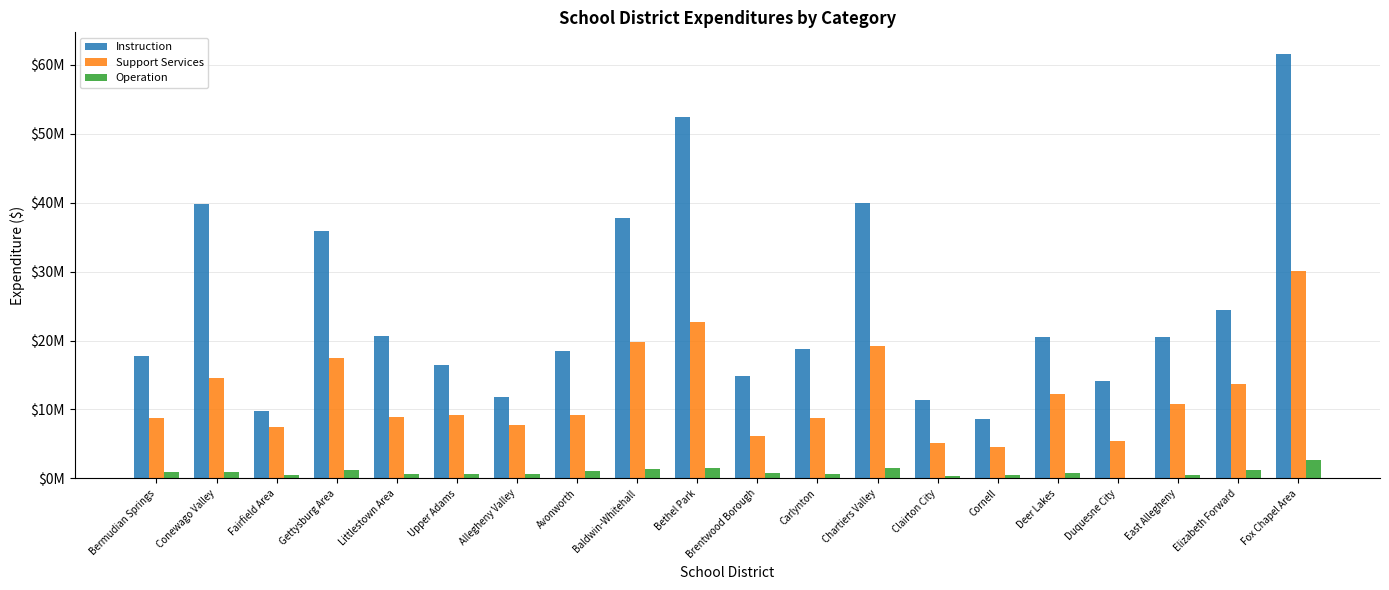

What is the label of the 14th bar from the left?

Clairton City